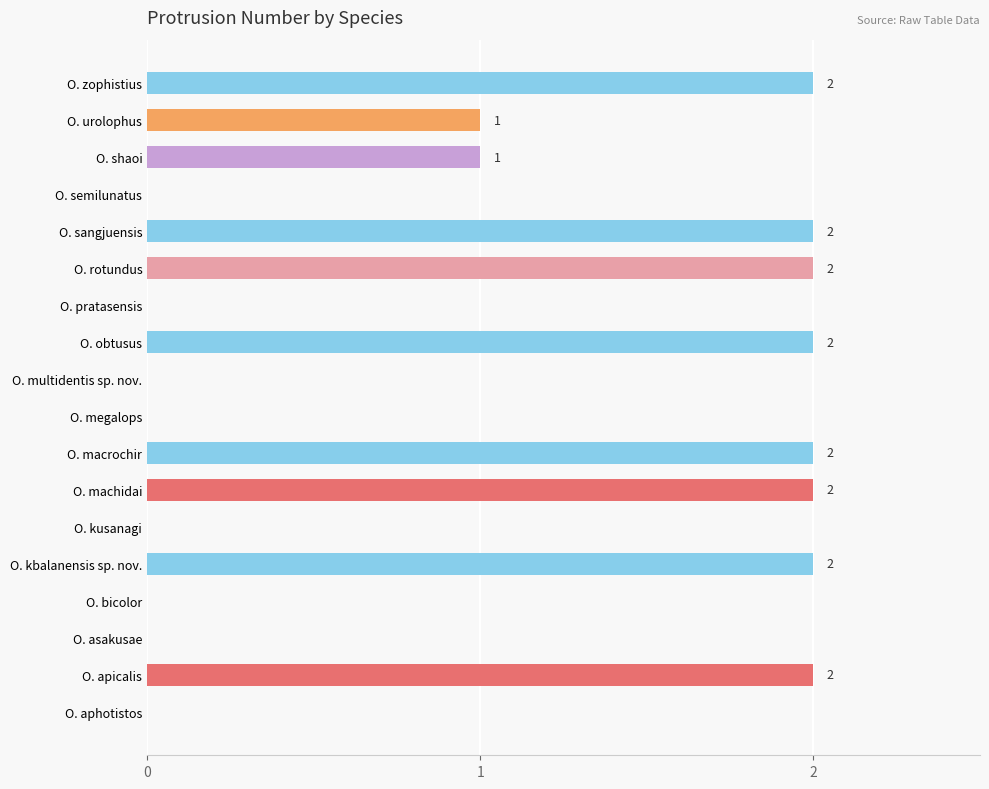

How many categories are shown in the chart?

18